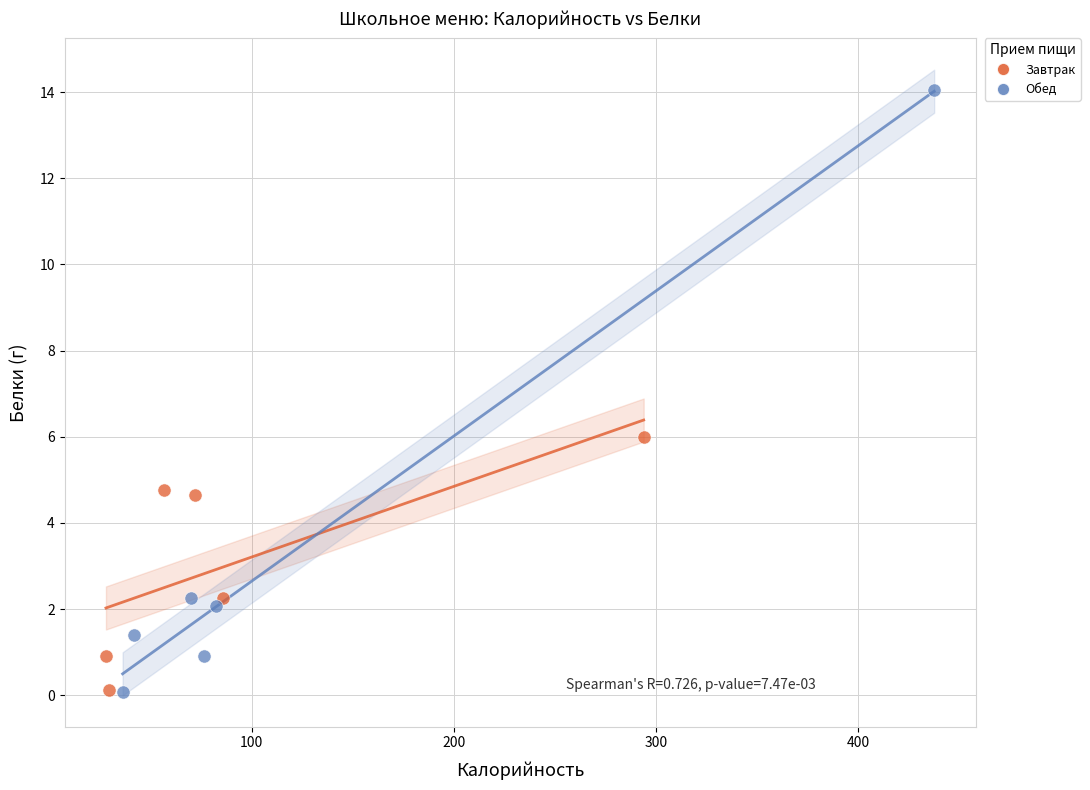

Which series has the widest spread of Y values?

Обед